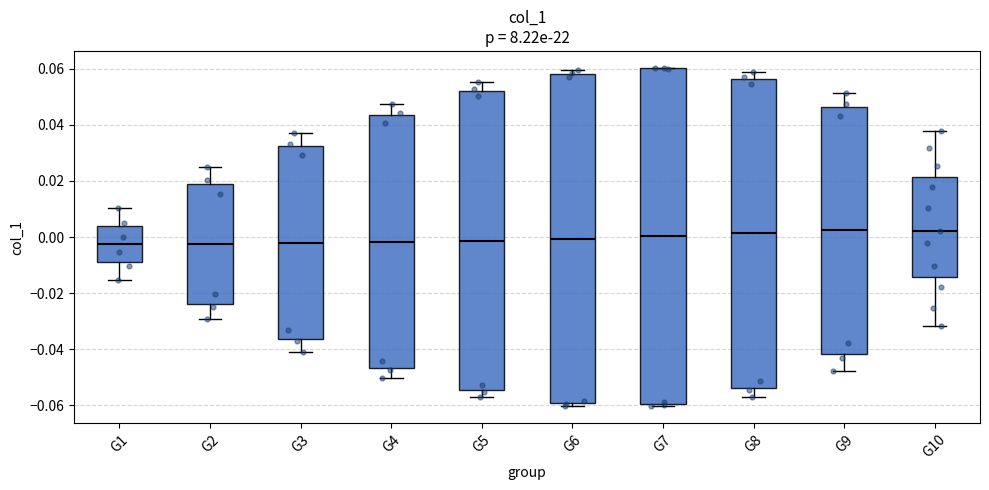

Reading left to right, transcribe this box plot: for each box, give where its median line is, the range the box spans, and where its two whiskers end, as read against the y-axis. The values are not printed on the chart, so give them approximately, as read against the axis.

G1: median -0.002, box -0.010 to 0.004, whiskers -0.016 to 0.010
G2: median -0.002, box -0.024 to 0.020, whiskers -0.030 to 0.024
G3: median -0.002, box -0.036 to 0.032, whiskers -0.040 to 0.038
G4: median -0.002, box -0.046 to 0.044, whiskers -0.050 to 0.048
G5: median -0.002, box -0.054 to 0.052, whiskers -0.058 to 0.056
G6: median 0.000, box -0.060 to 0.058, whiskers -0.060 (just below the box's lower edge) to 0.060
G7: median 0.000, box -0.060 to 0.060, whiskers -0.060 (just below the box's lower edge) to 0.060
G8: median 0.002, box -0.054 to 0.056, whiskers -0.058 to 0.058
G9: median 0.002, box -0.042 to 0.046, whiskers -0.048 to 0.052
G10: median 0.002, box -0.014 to 0.022, whiskers -0.032 to 0.038